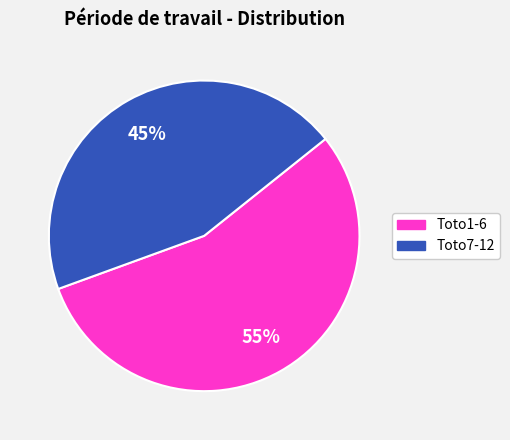

The Toto1-6 slice represents 47% of the pie. True or false?

False